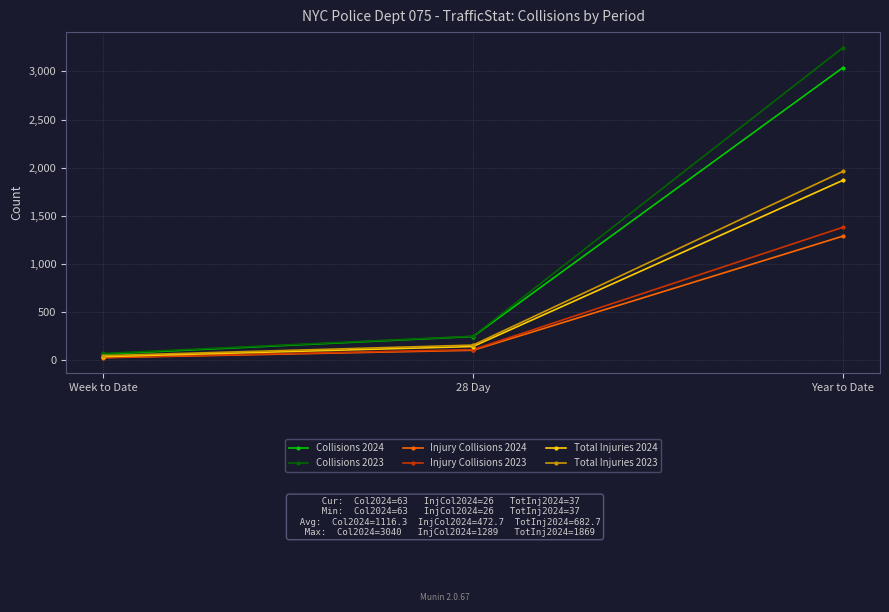

Read the Collisions 2023 value at 28 Day.

249